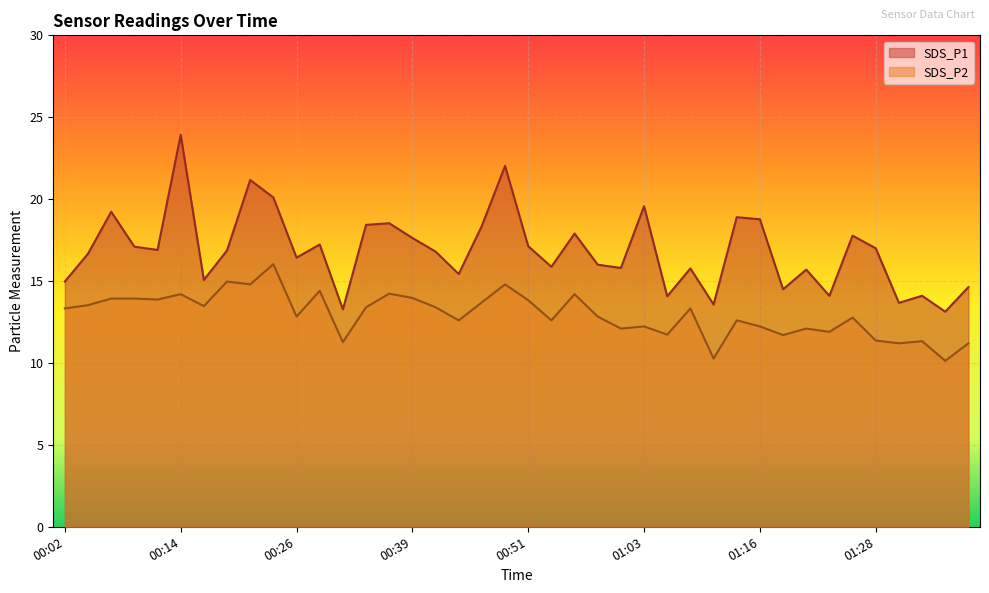

The SDS_P1 series shows 17.6 at 00:39. True or false?

True